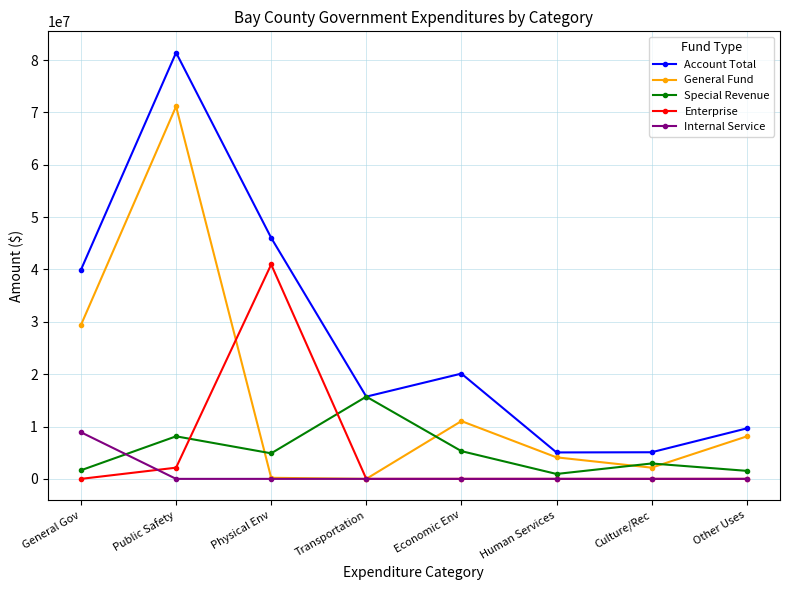

Which category has the highest value in the Account Total series?

Public Safety